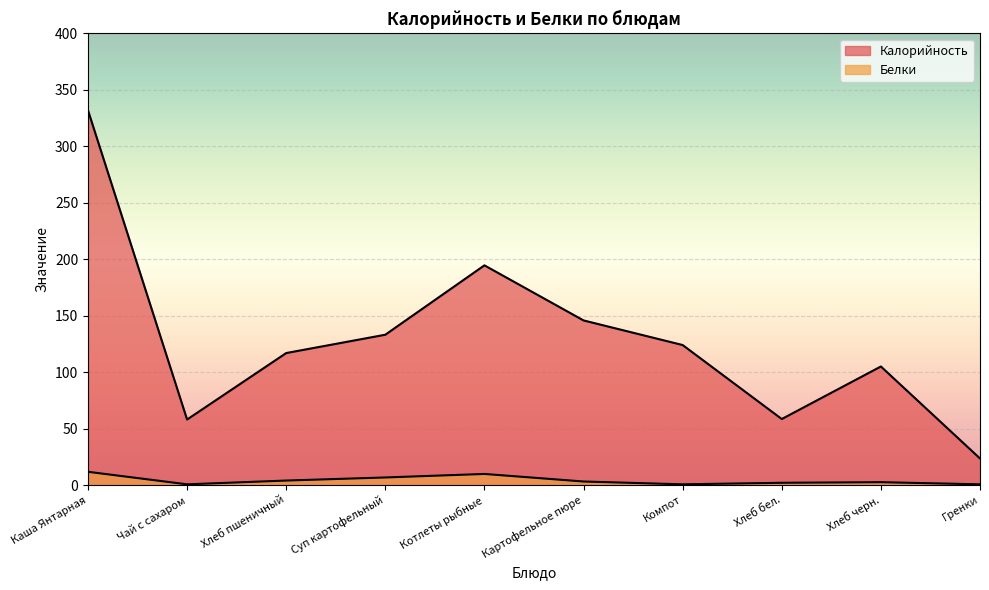

List the labels in order of Калорийность value, largest first.

Каша Янтарная, Котлеты рыбные, Картофельное пюре, Суп картофельный, Компот, Хлеб пшеничный, Хлеб черн., Хлеб бел., Чай с сахаром, Гренки